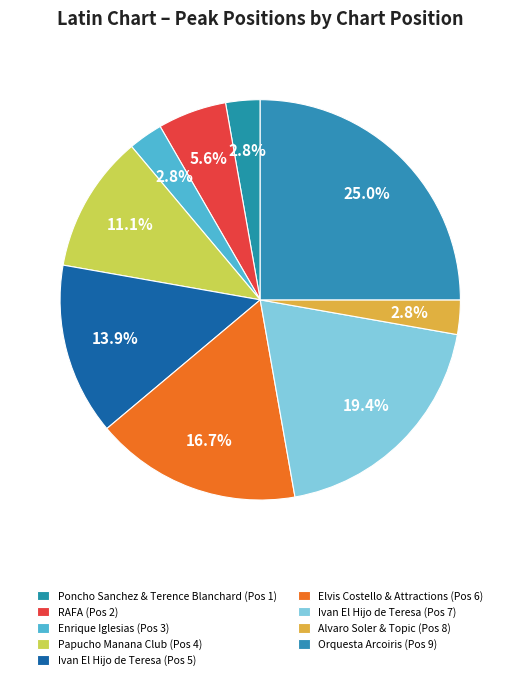

To the nearest percent, what is the average slice percentage?

11%